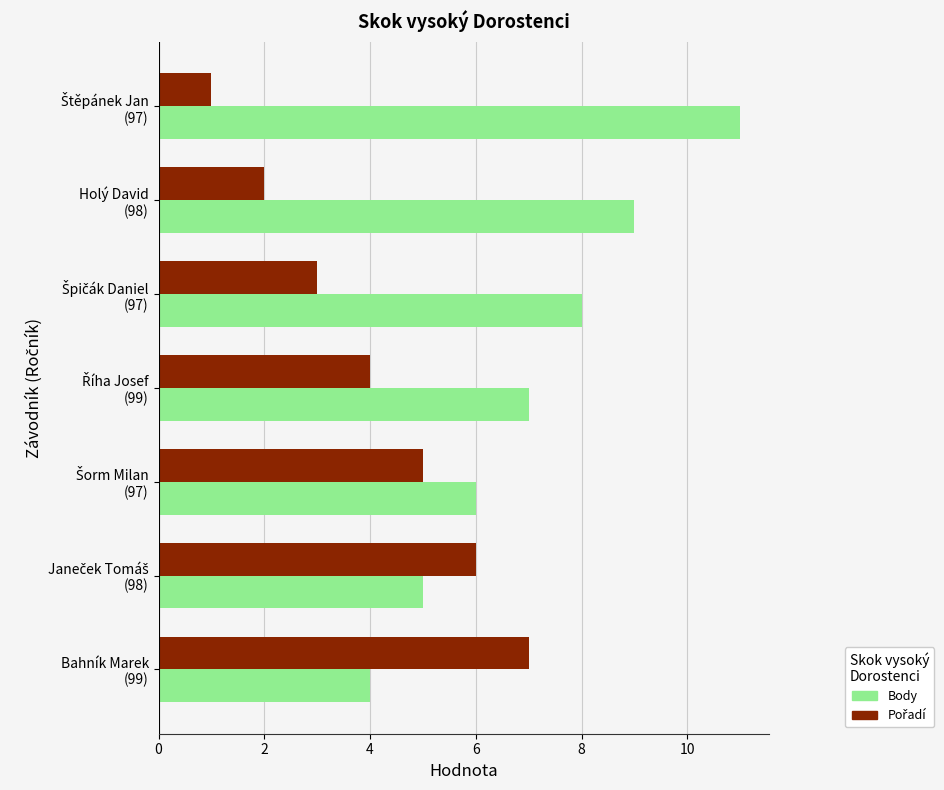

Which series has the largest range (max minus min)?

Body